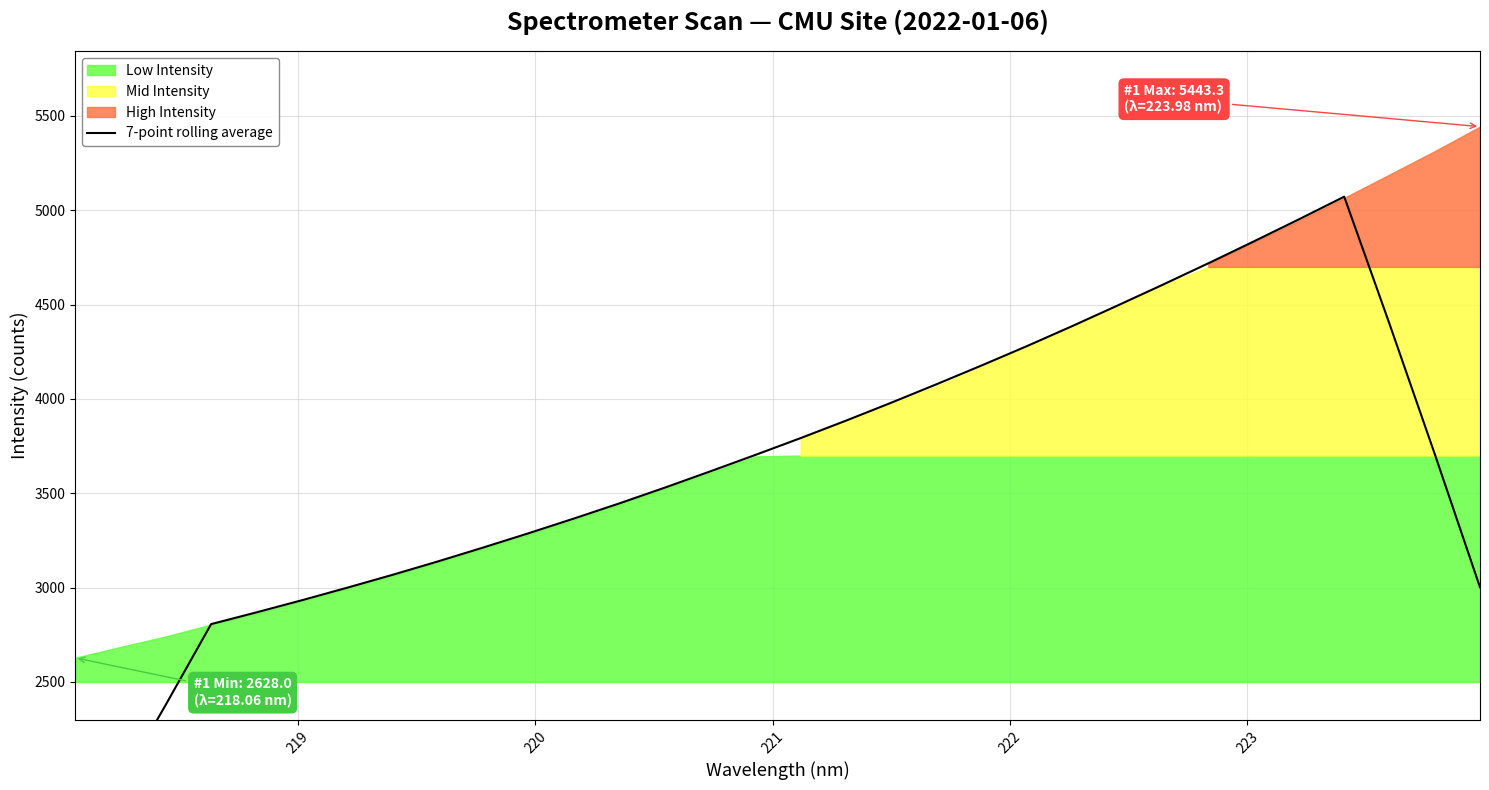

How many values are below 3703?

16